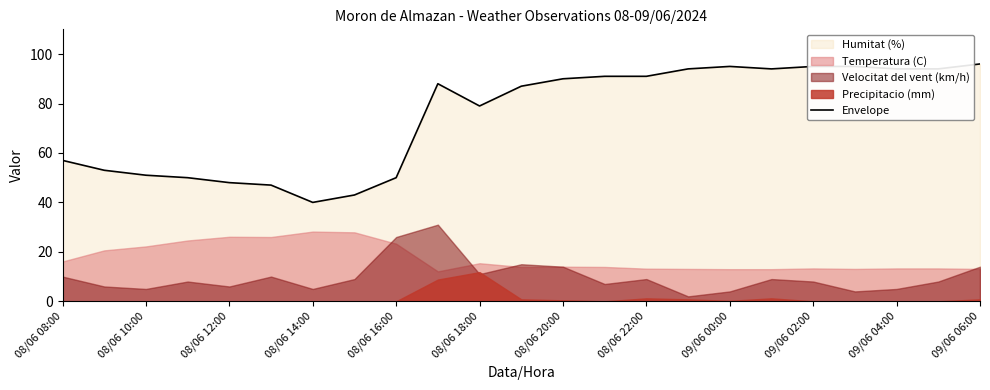

Is it true that Envelope equals 57 at 08/06 08:00?

True